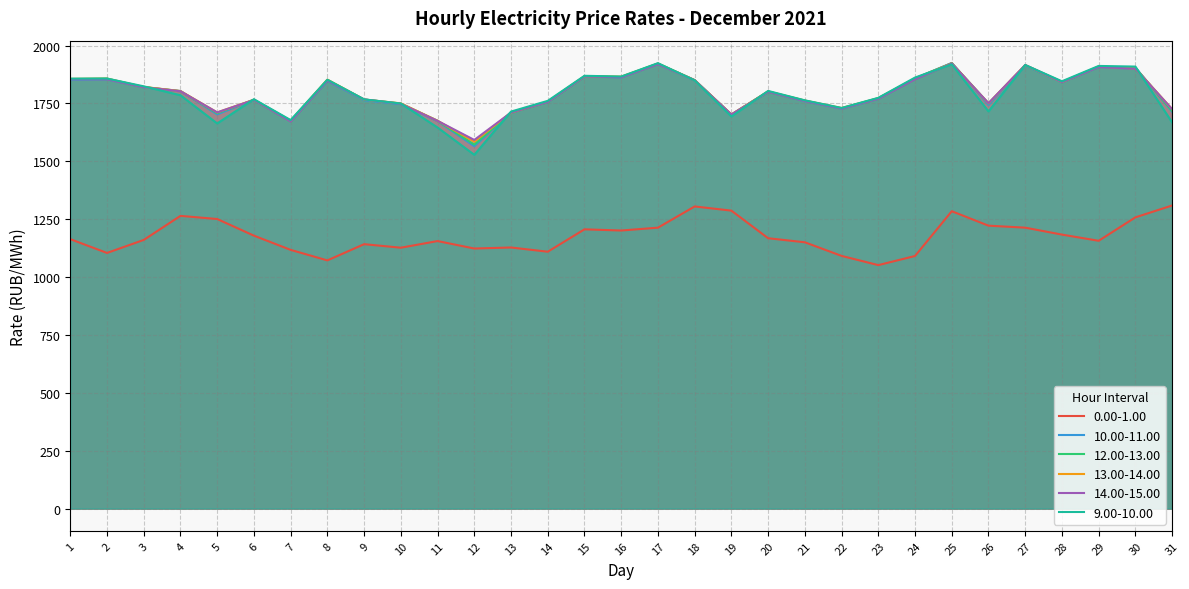

Between 6 and 7, which series saw the biggest shift?

14.00-15.00